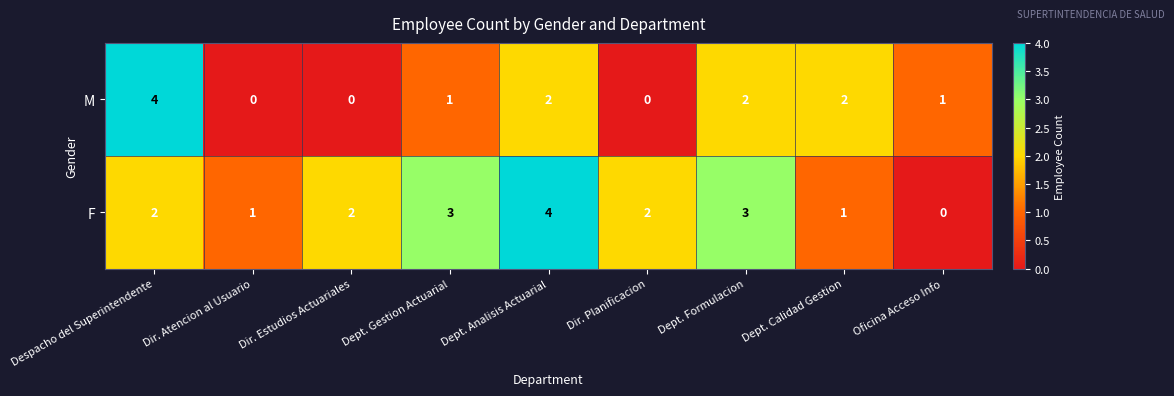

Reading left to right, list all the values displayed in this chart.

M: Despacho del Superintendente=4	Dir. Atencion al Usuario=0	Dir. Estudios Actuariales=0	Dept. Gestion Actuarial=1	Dept. Analisis Actuarial=2	Dir. Planificacion=0	Dept. Formulacion=2	Dept. Calidad Gestion=2	Oficina Acceso Info=1
F: Despacho del Superintendente=2	Dir. Atencion al Usuario=1	Dir. Estudios Actuariales=2	Dept. Gestion Actuarial=3	Dept. Analisis Actuarial=4	Dir. Planificacion=2	Dept. Formulacion=3	Dept. Calidad Gestion=1	Oficina Acceso Info=0